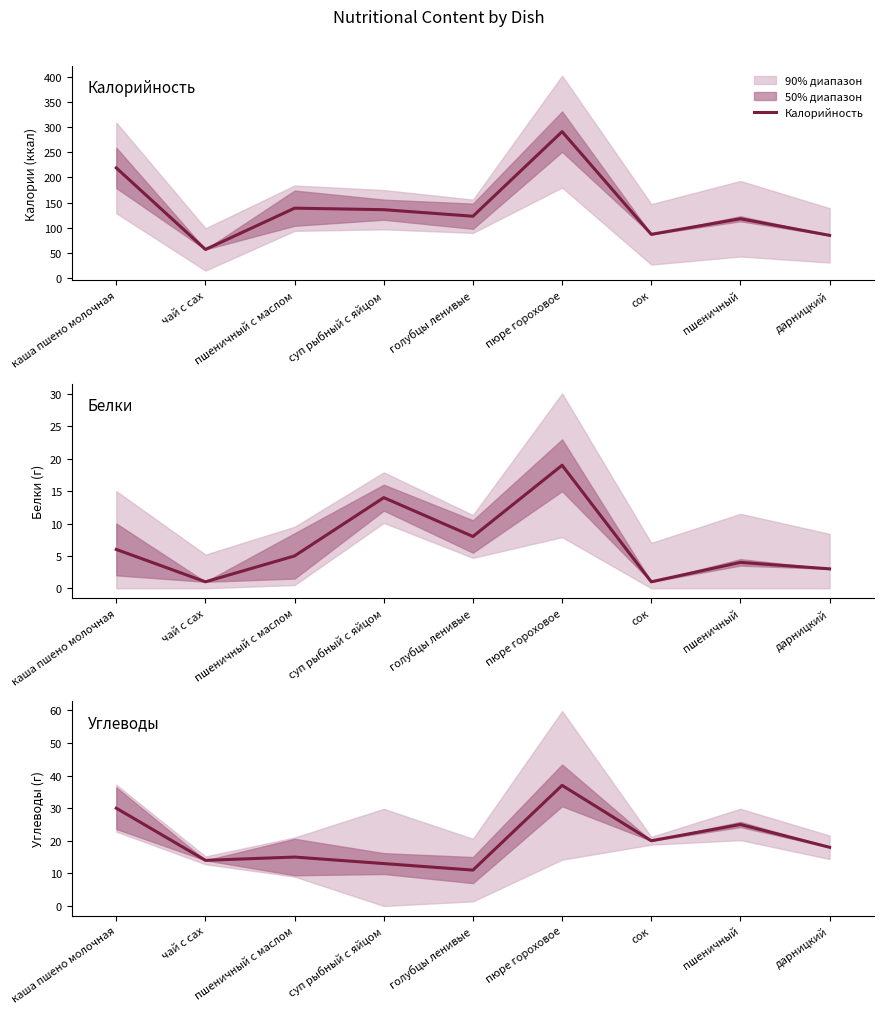

True or false: Углеводы and Калорийность intersect in this chart.

False